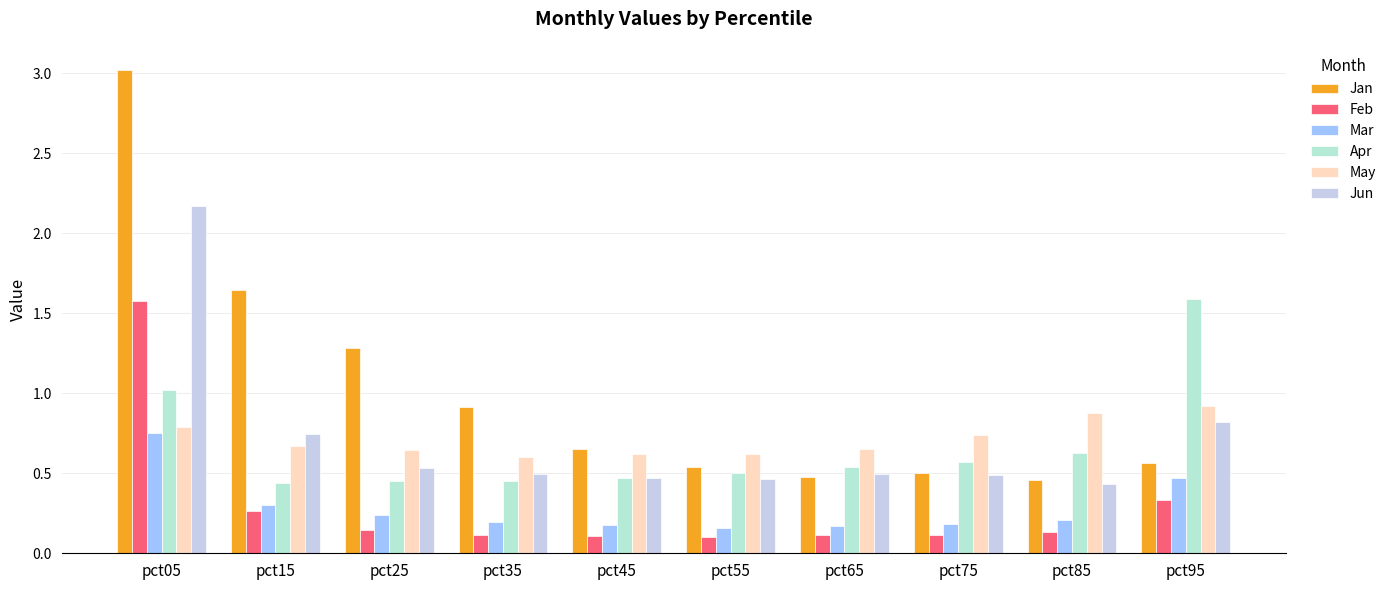

Reading left to right, transcribe all the data shown in this chart.

Jan: 3.0	1.6	1.3	0.9	0.7	0.5	0.5	0.5	0.5	0.6
Feb: 1.6	0.3	0.1	0.1	0.1	0.1	0.1	0.1	0.1	0.3
Mar: 0.8	0.3	0.2	0.2	0.2	0.2	0.2	0.2	0.2	0.5
Apr: 1.0	0.4	0.5	0.5	0.5	0.5	0.5	0.6	0.6	1.6
May: 0.8	0.7	0.6	0.6	0.6	0.6	0.7	0.7	0.9	0.9
Jun: 2.2	0.7	0.5	0.5	0.5	0.5	0.5	0.5	0.4	0.8